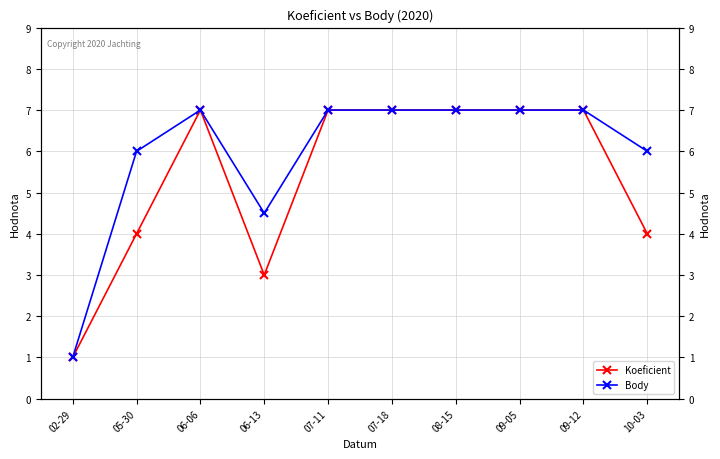

Which category has the lowest value in the Body series?

02-29